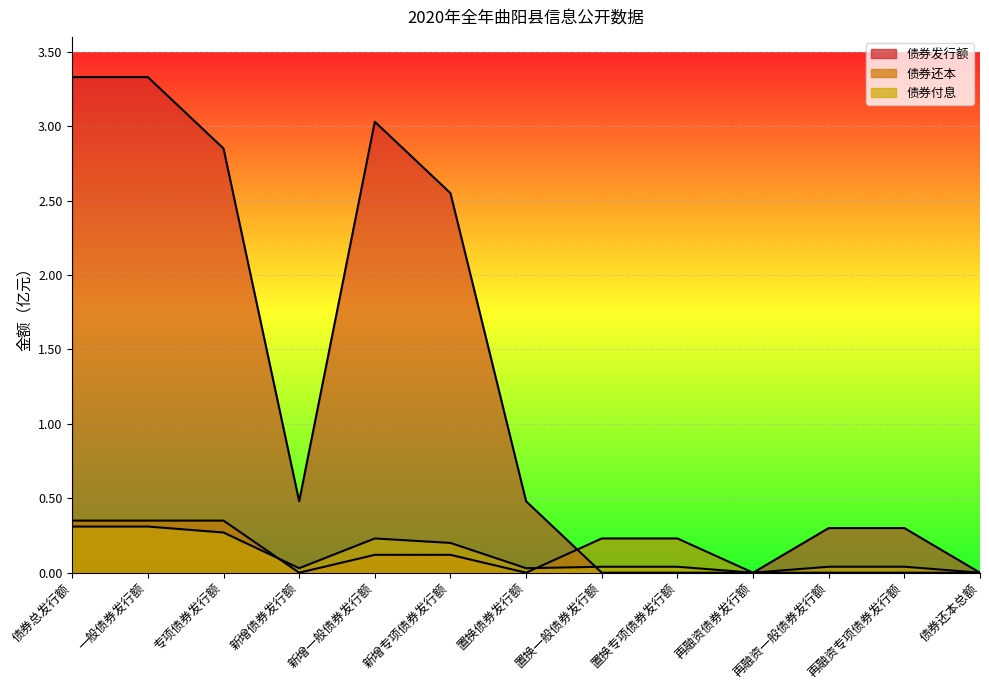

Where is 债券付息 nearest to the value 0?

再融资债券发行额